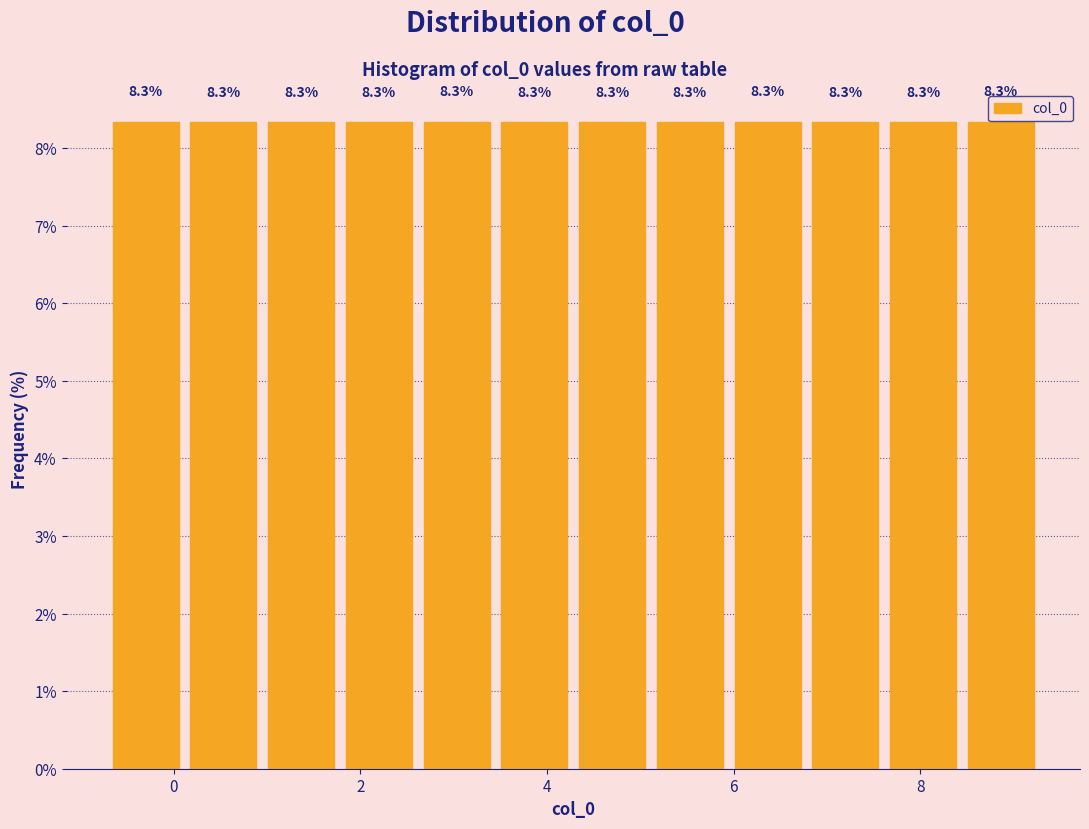

Reading left to right, transcribe this chart: for each bar, give the range it covers on the x-axis and its height. The bar edges are not printed on the chart, so give them approximately, as read against the axis.

-0.8 to 0.2: 8.3
0.2 to 1.0: 8.3
1.0 to 1.8: 8.3
1.8 to 2.6: 8.3
2.6 to 3.4: 8.3
3.4 to 4.2: 8.3
4.2 to 5.2: 8.3
5.2 to 6.0: 8.3
6.0 to 6.8: 8.3
6.8 to 7.6: 8.3
7.6 to 8.4: 8.3
8.4 to 9.2: 8.3